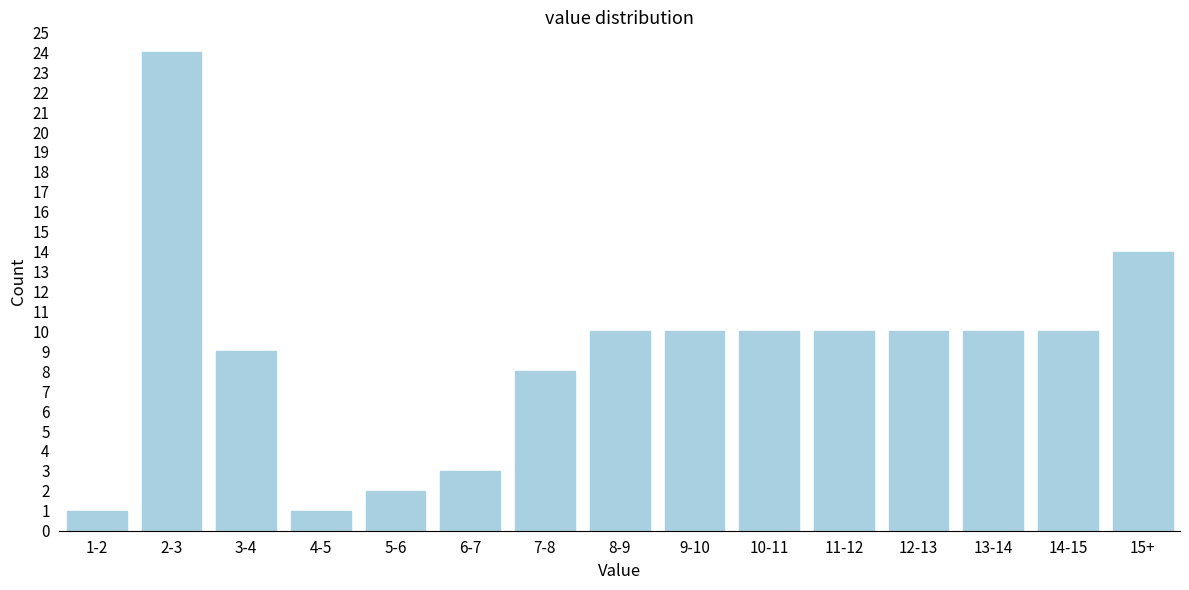

Reading right to left, list all the values displayed in this chart.

14	10	10	10	10	10	10	10	8	3	2	1	9	24	1